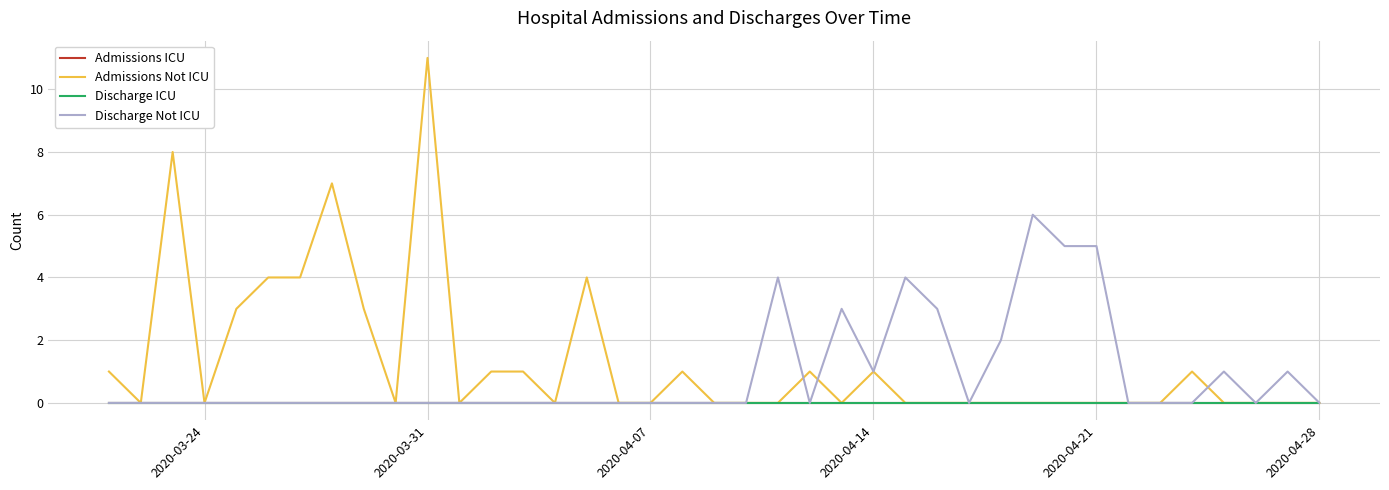

Does the chart have visible grid lines?

Yes